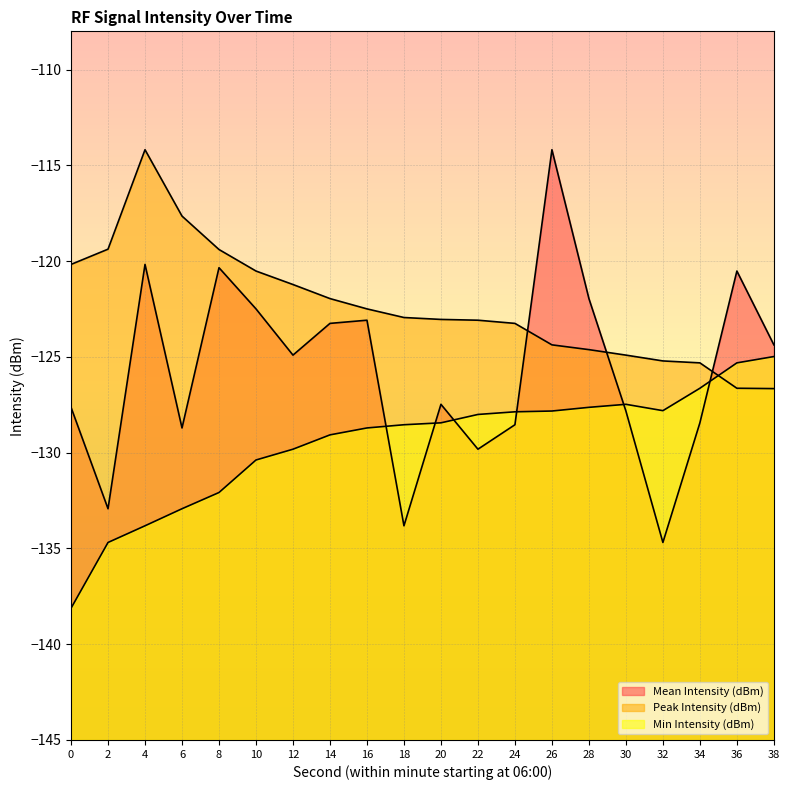

In Min Intensity (dBm), how many points are lower than both neighbors (excluding endpoints)?

1